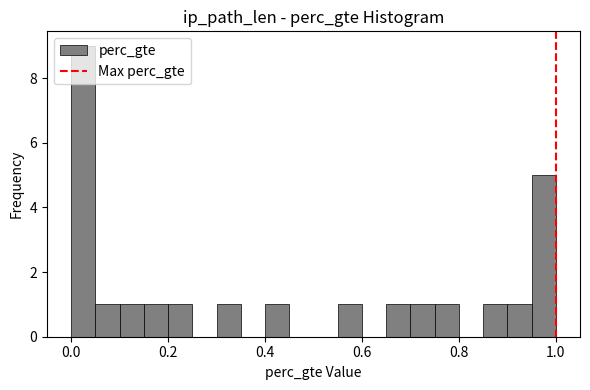

Read against the x-axis, roughly where is the centre of the tallest bar?

0.02